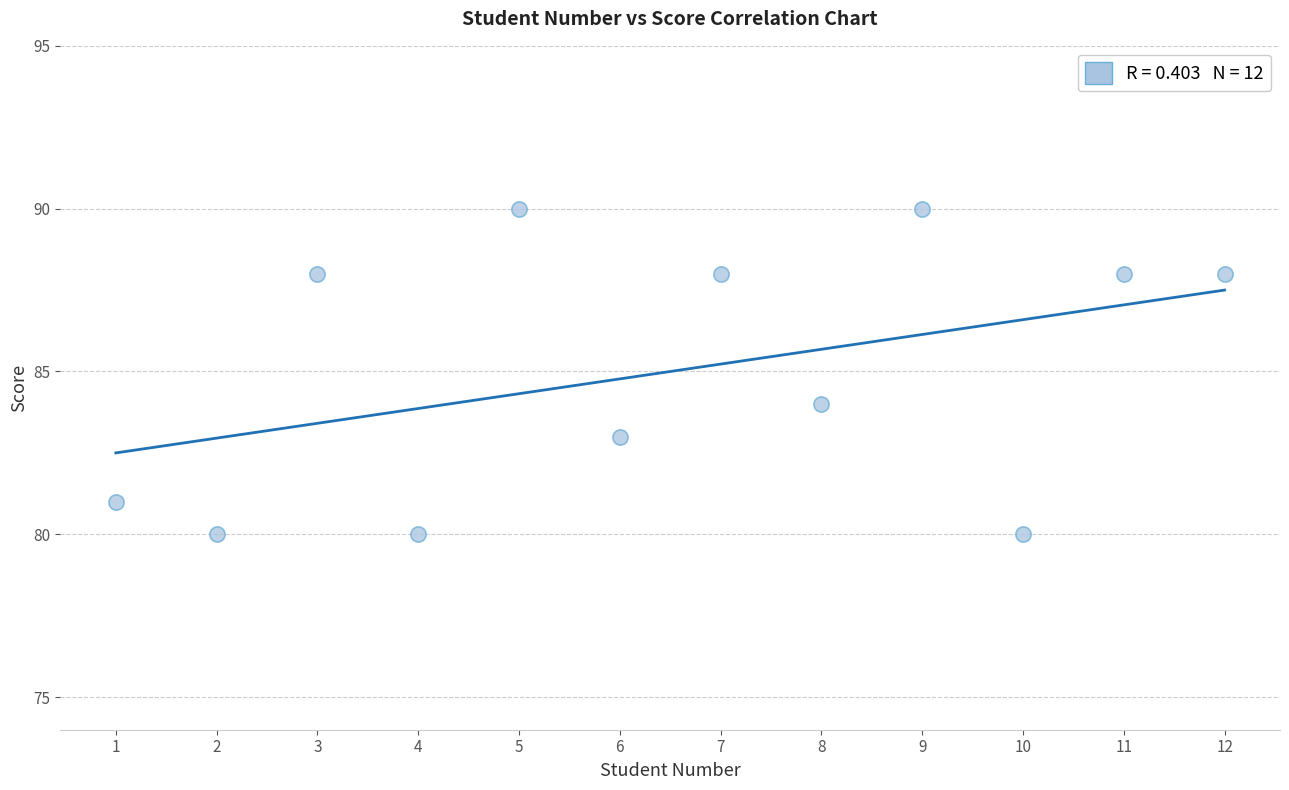

What Y value in the scatter plot is closest to 85?

84